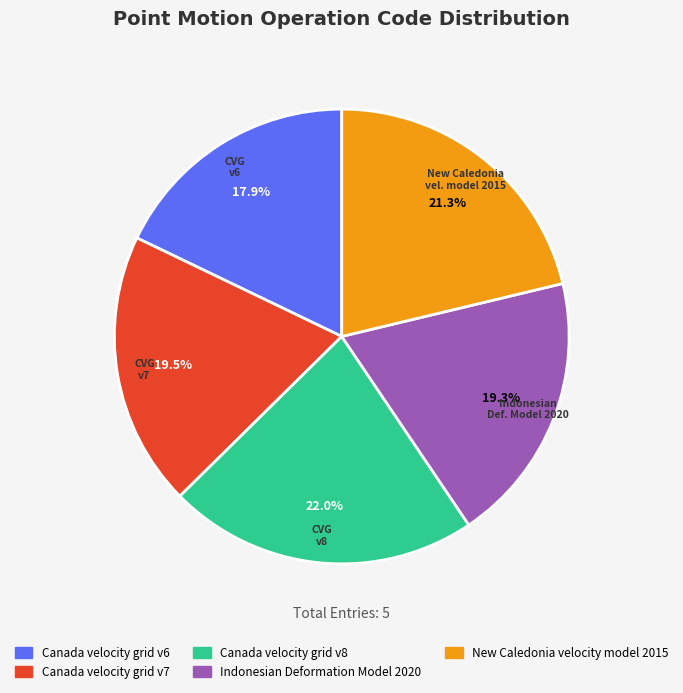

Is there a majority slice in this chart?

No